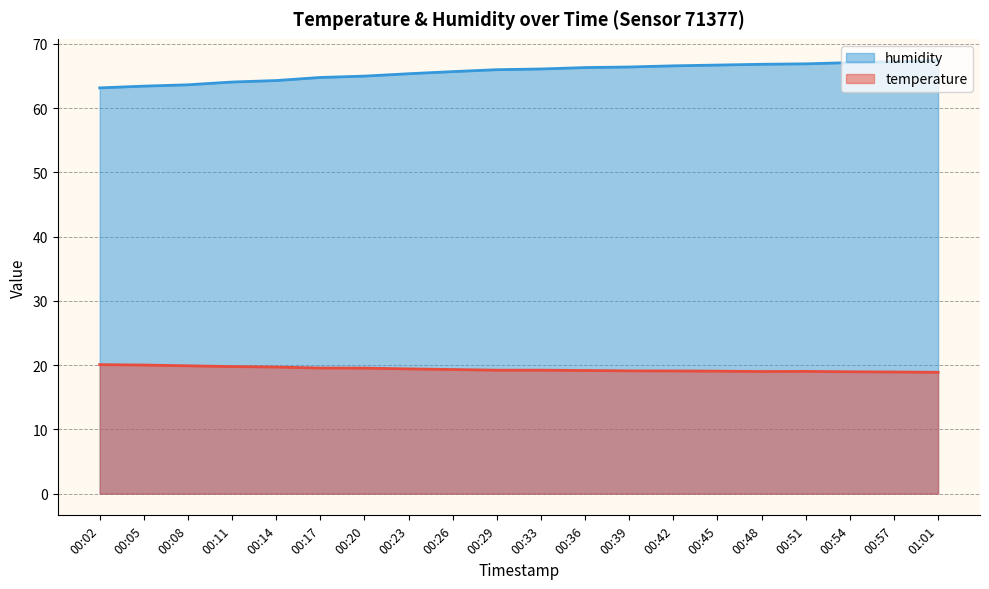

Reading right to left, extract all data points from this chart.

temperature: 01:01=18.9	00:57=18.9	00:54=19.0	00:51=19.0	00:48=19.0	00:45=19.1	00:42=19.1	00:39=19.1	00:36=19.2	00:33=19.2	00:29=19.2	00:26=19.3	00:23=19.4	00:20=19.5	00:17=19.6	00:14=19.7	00:11=19.8	00:08=19.9	00:05=20.0	00:02=20.1
humidity: 01:01=67.4	00:57=67.2	00:54=67.1	00:51=66.9	00:48=66.8	00:45=66.7	00:42=66.6	00:39=66.4	00:36=66.3	00:33=66.1	00:29=66.0	00:26=65.7	00:23=65.3	00:20=65.0	00:17=64.8	00:14=64.3	00:11=64.1	00:08=63.6	00:05=63.4	00:02=63.1